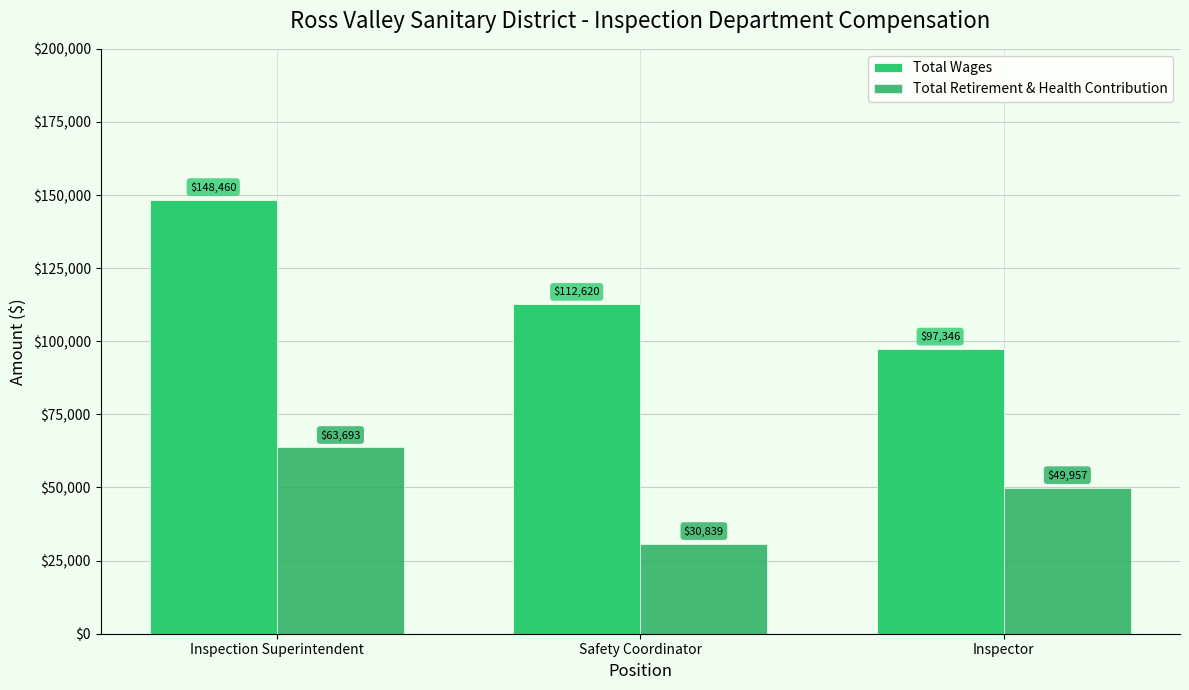

Which category has the highest value across all series?

Inspection Superintendent